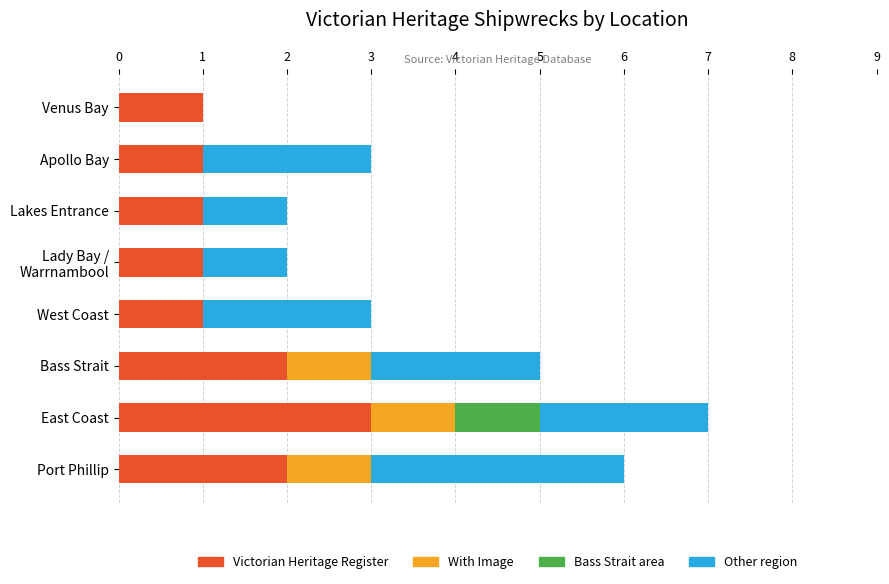

The value of Victorian Heritage Register at Lakes Entrance is 1. True or false?

True